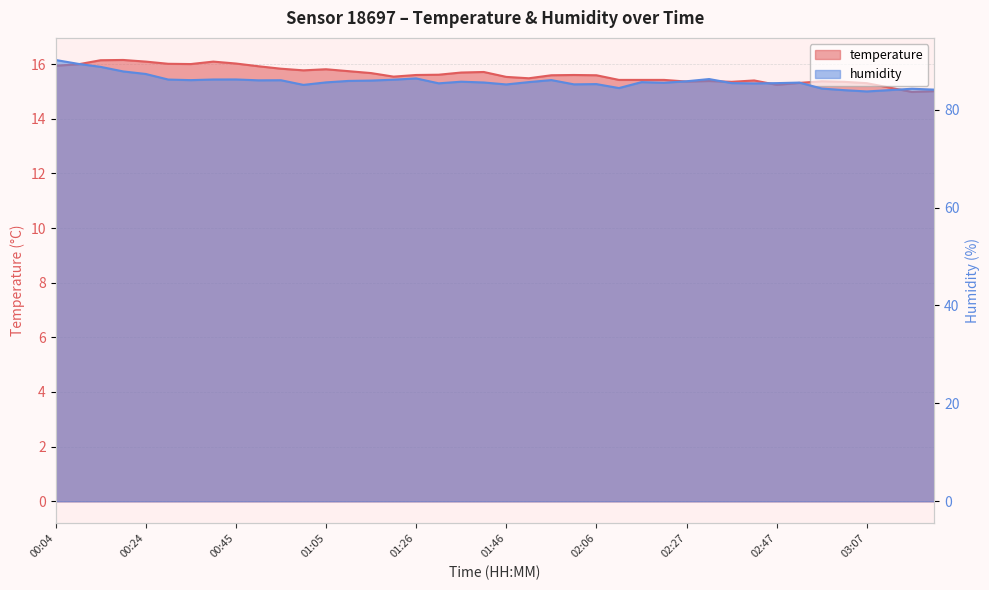

Does the chart have visible grid lines?

Yes